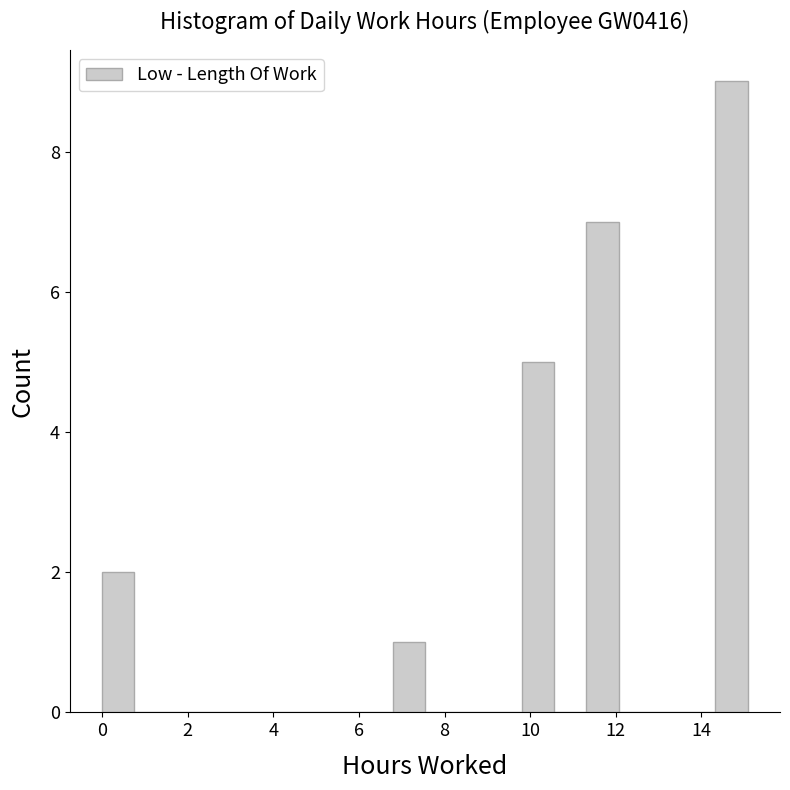

Around what value on the x-axis is the tallest bar? Give the approximate position of its centre, as read against the axis.

14.8